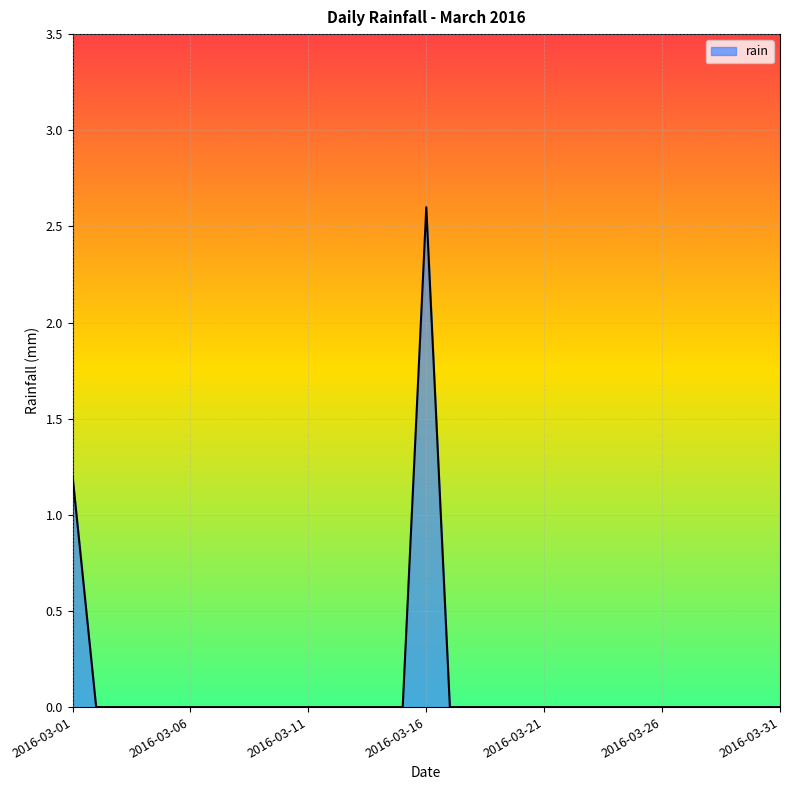

How many categories are shown in the chart?

31